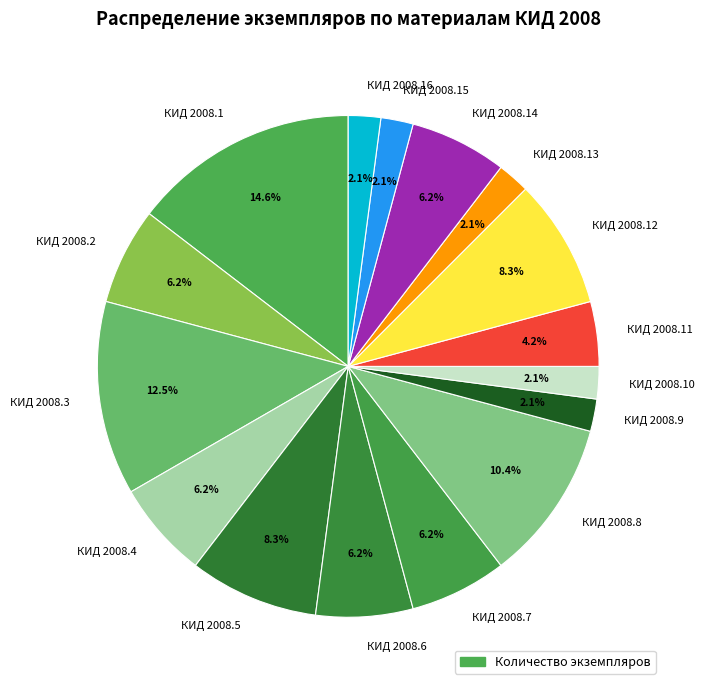

To the nearest percent, what percentage of the pie is КИД 2008.11?

4%